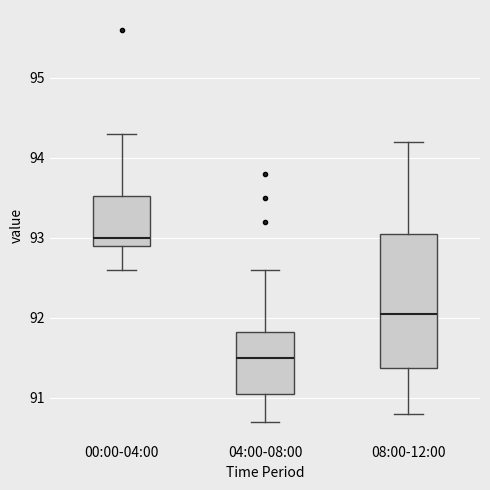

Which box is the tallest, from its lower edge to its upper edge?

08:00-12:00